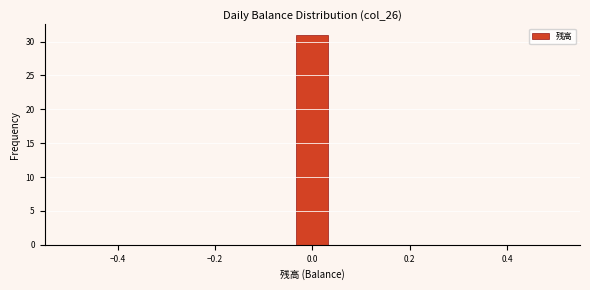

Around what value on the x-axis is the tallest bar? Give the approximate position of its centre, as read against the axis.

0.00